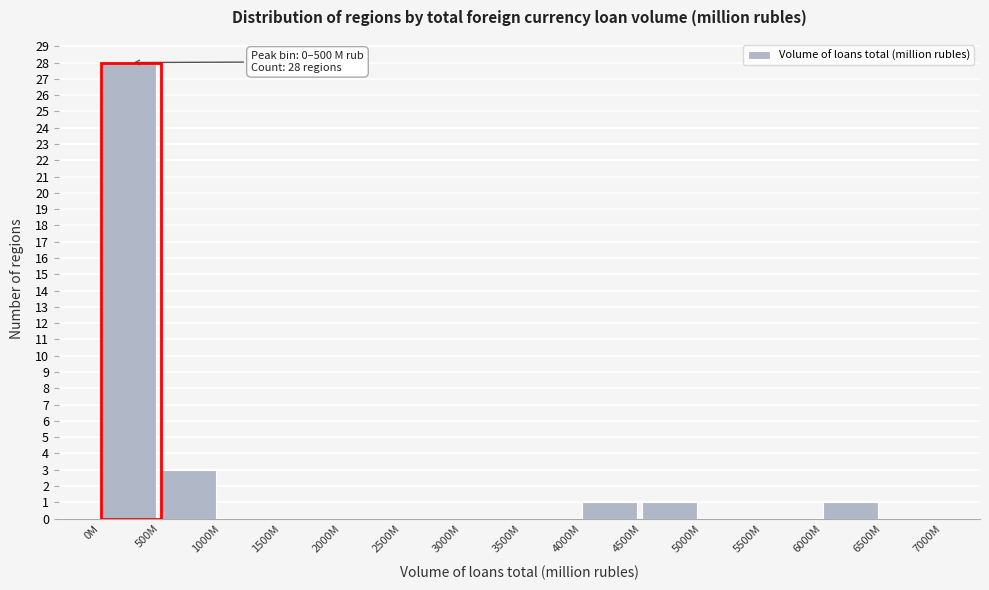

Reading left to right, extract all data points from this chart.

0M=28	500M=3	1000M=0	1500M=0	2000M=0	2500M=0	3000M=0	3500M=0	4000M=1	4500M=1	5000M=0	5500M=0	6000M=1	6500M=0